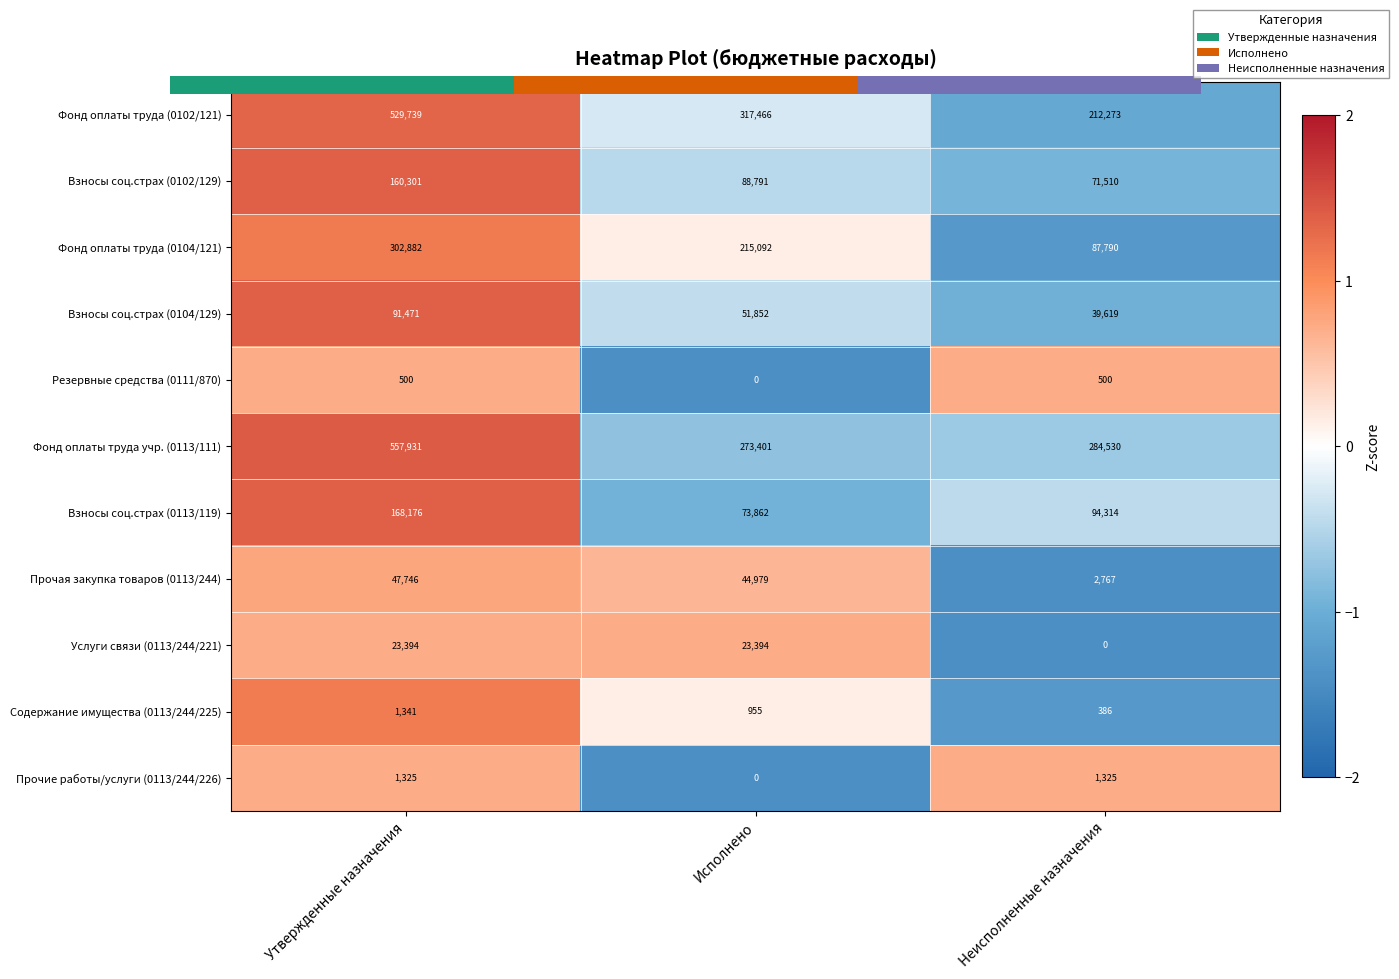

True or false: Фонд оплаты труда учр. (0113/111) has a value of -0.7 at Неисполненные назначения.

True